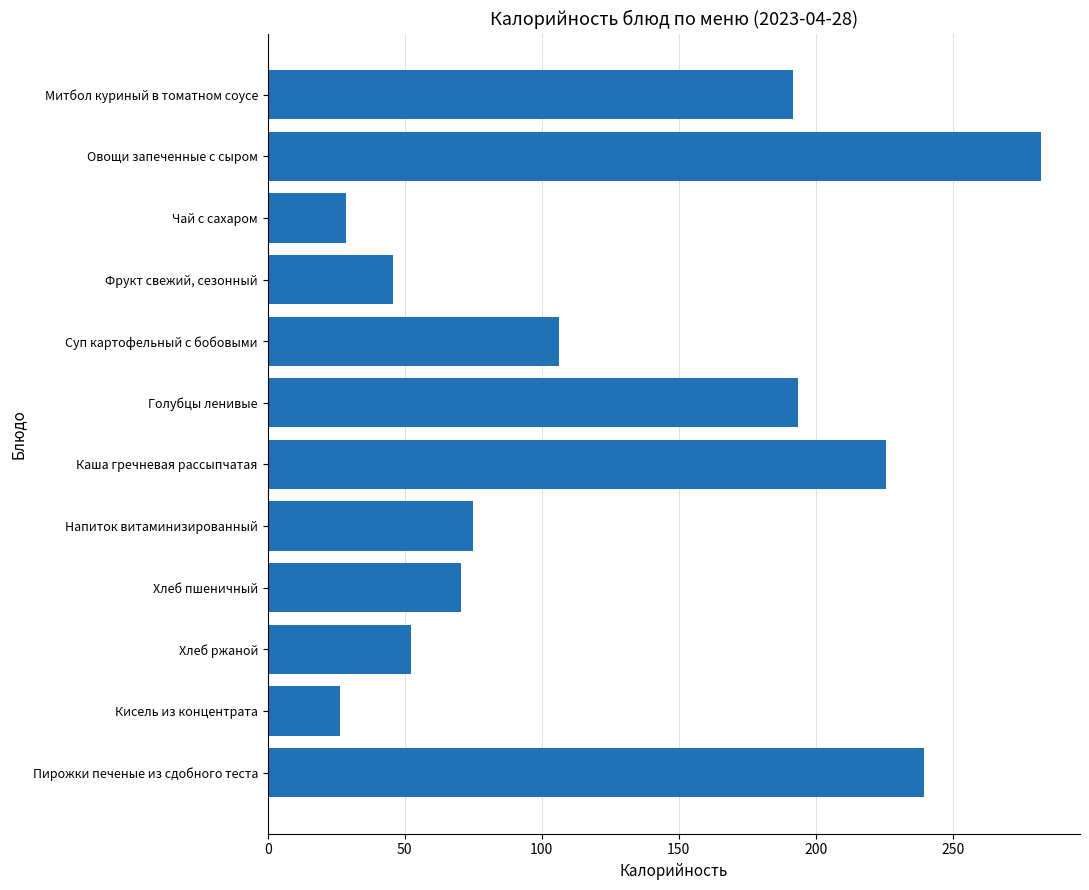

The chart shows a value of 81.2 at Фрукт свежий, сезонный. True or false?

False